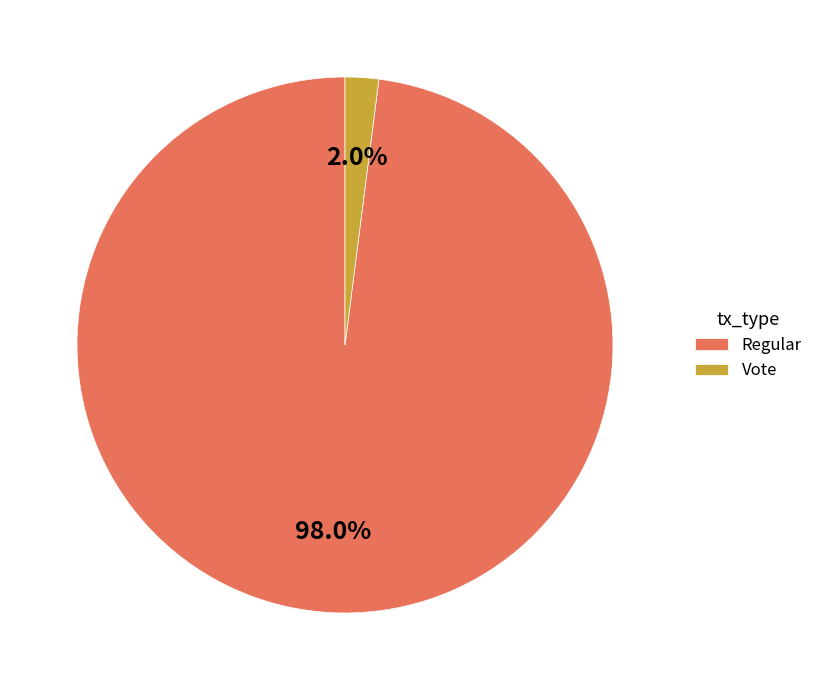

Rank the categories by value from highest to lowest.

Regular, Vote